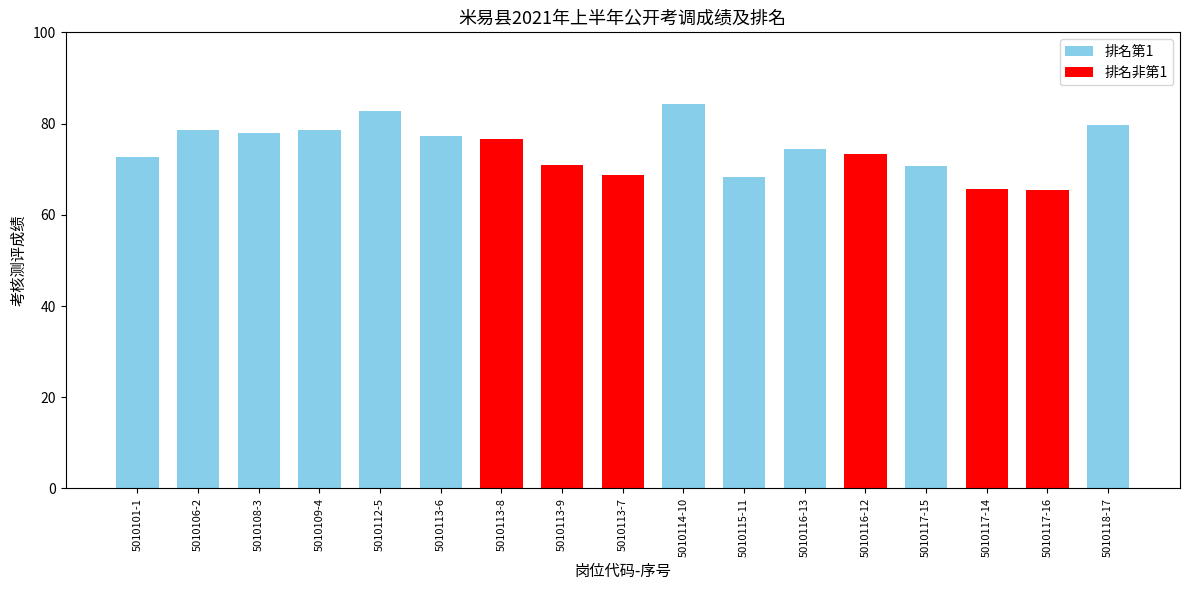

The value at 5010113-8 is 116.5. True or false?

False